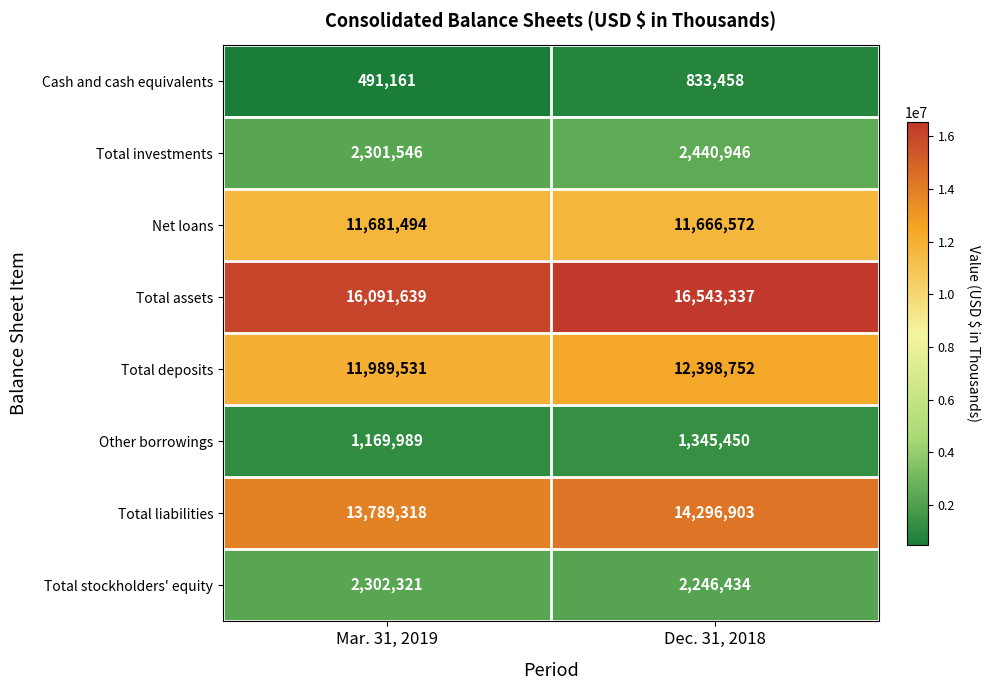

What is the average value of the Total stockholders' equity series?

2274378